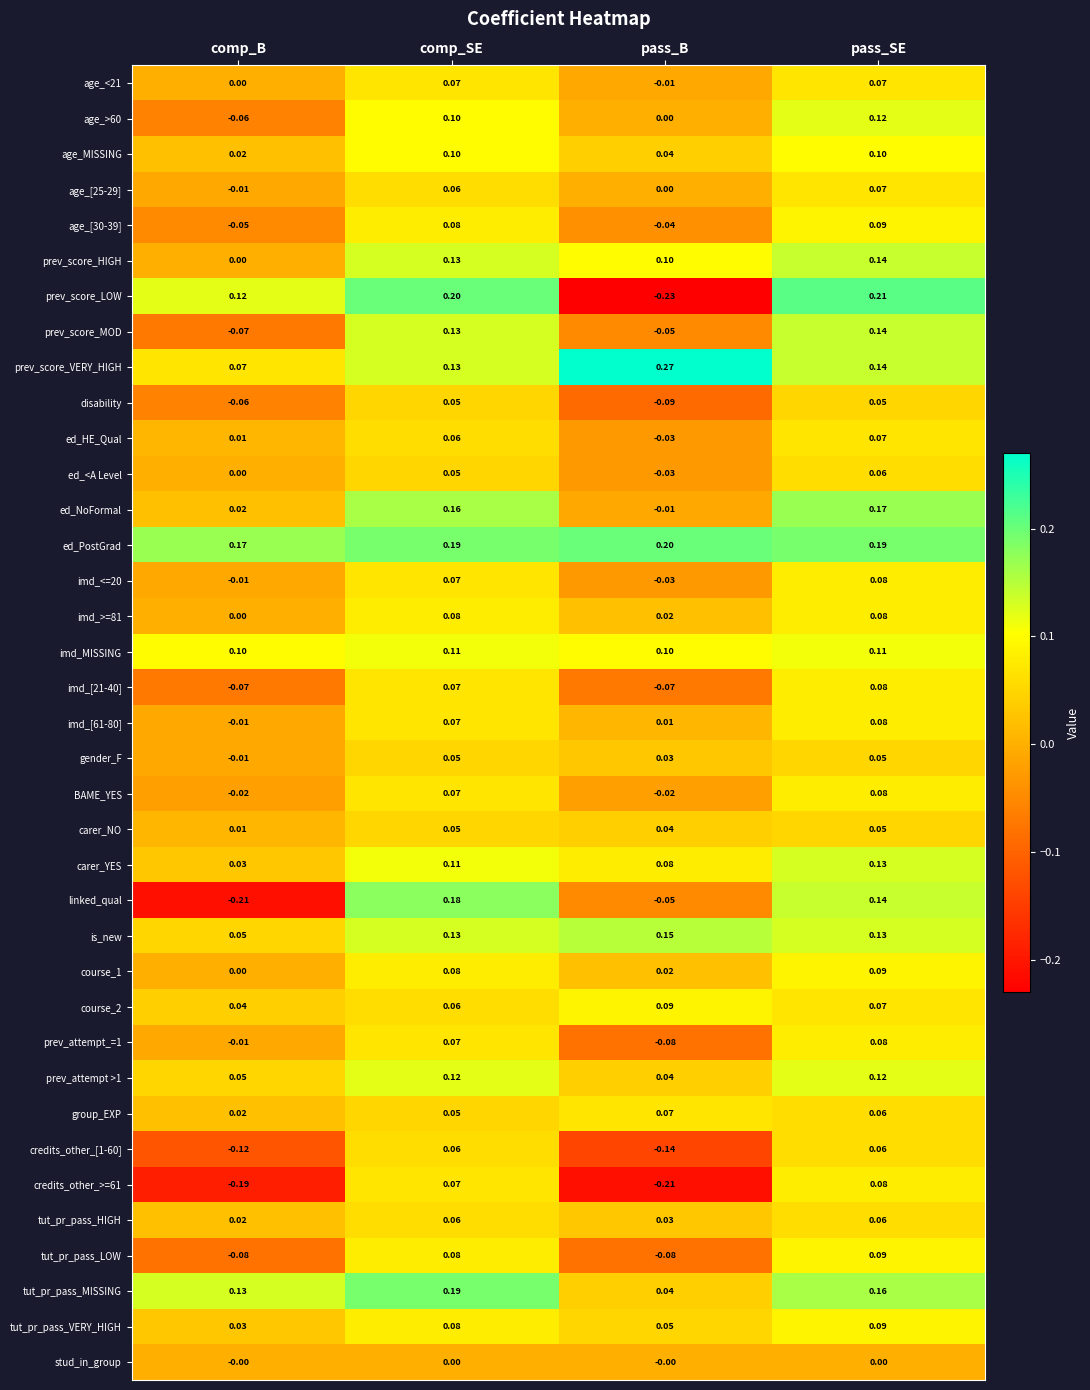

What is the difference between the highest and lowest values at pass_B?

0.5